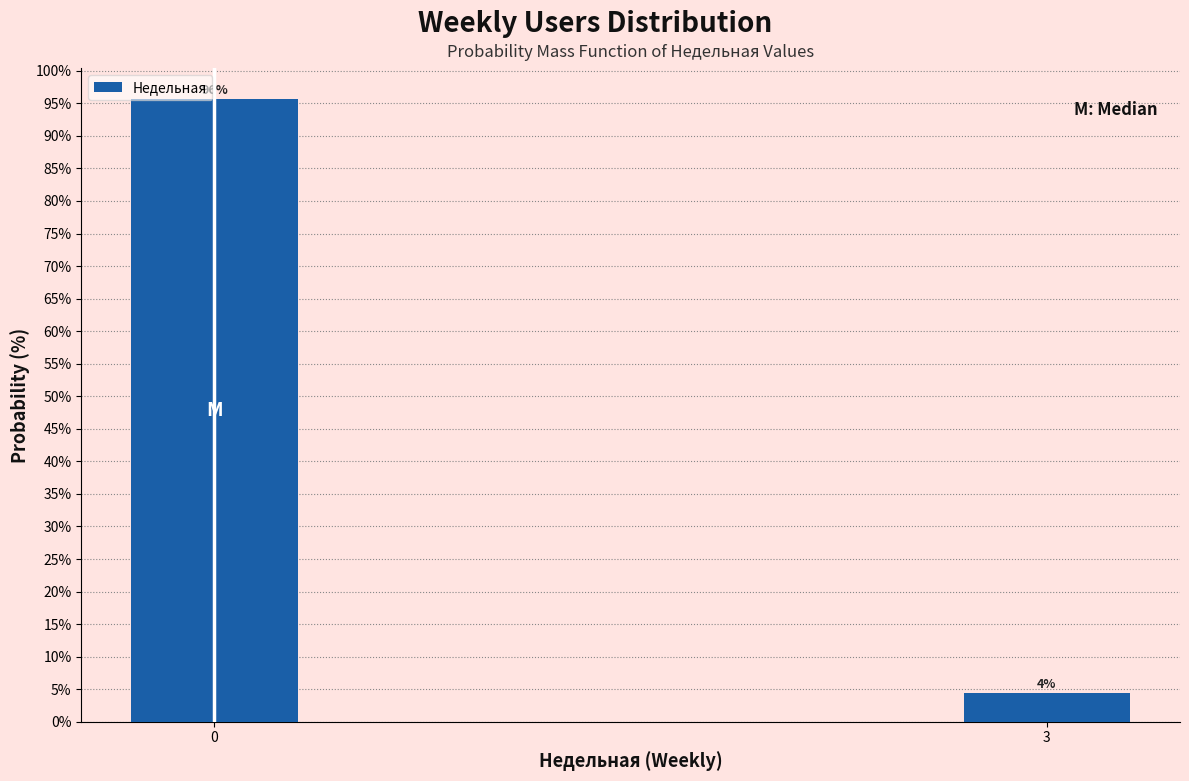

What is the value of the 1st bar from the left?

95.6